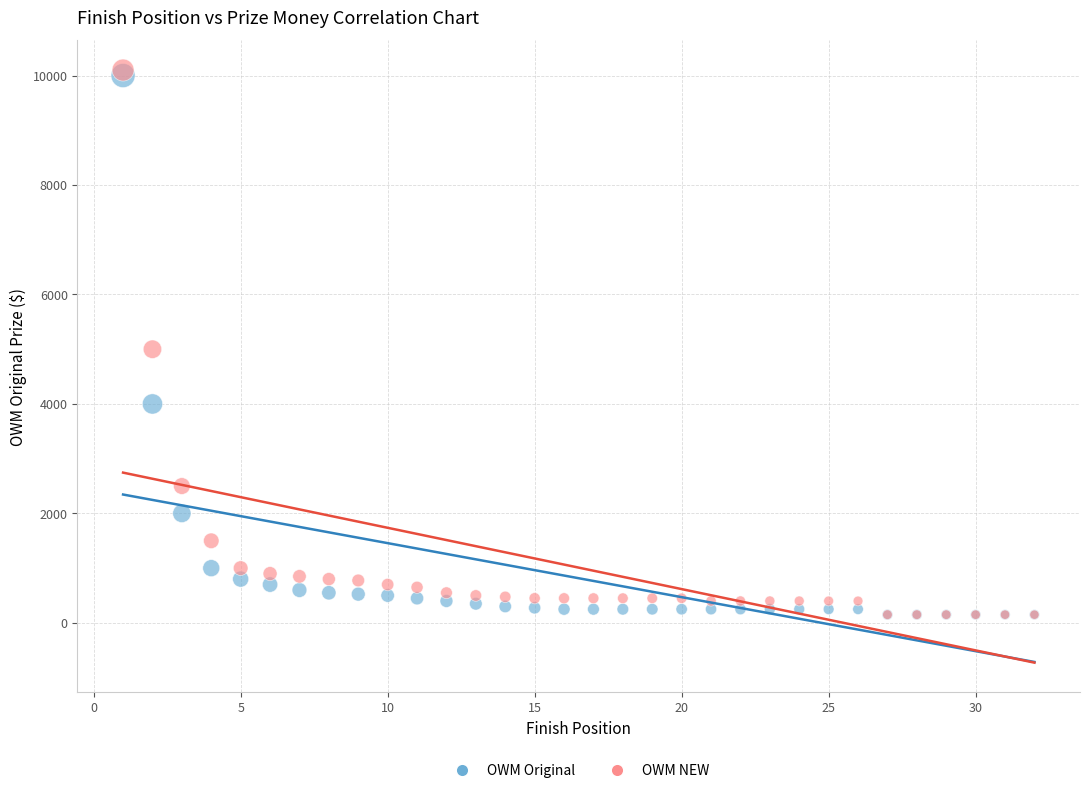

In the OWM NEW series, what Y value is closest to 5125?

5000